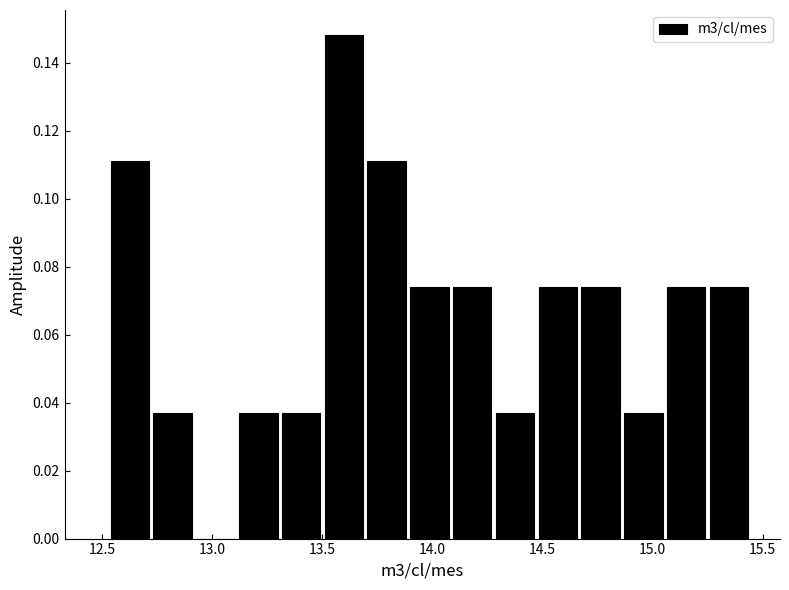

Around what value on the x-axis is the tallest bar? Give the approximate position of its centre, as read against the axis.

13.60